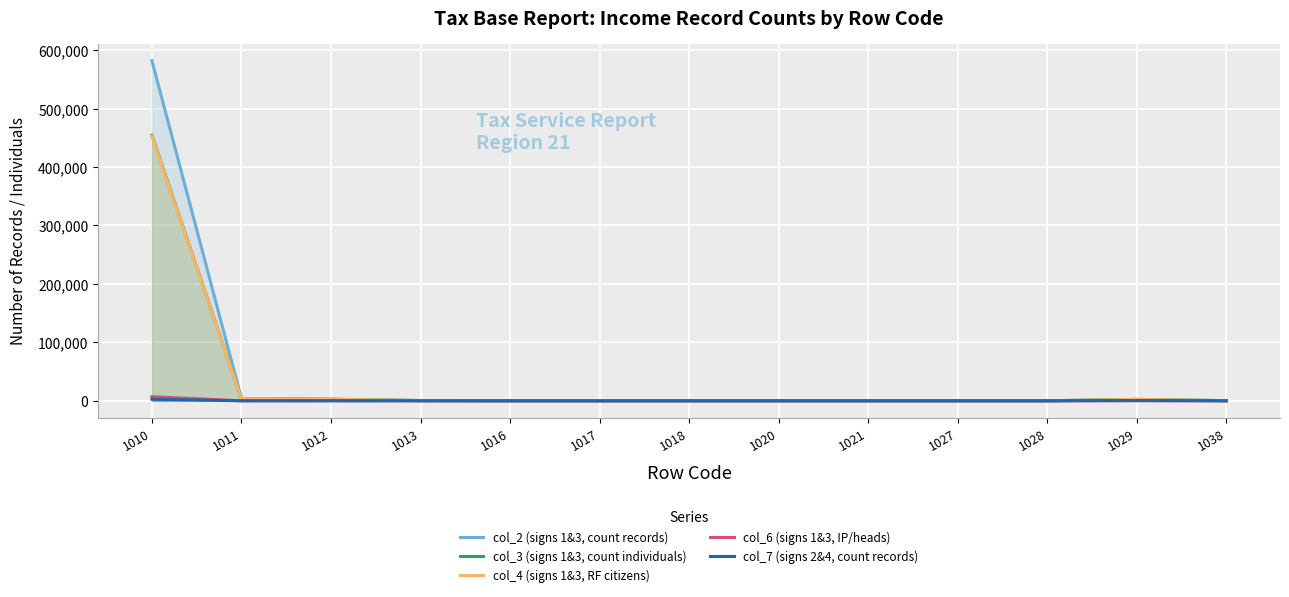

Reading left to right, what are all the values shown in this chart?

col_2 (signs 1&3, count records): 1010=581914	1011=3853	1012=2805	1013=456	1016=33	1017=7	1018=5	1020=8	1021=10	1027=28	1028=4	1029=2440	1038=217
col_3 (signs 1&3, count individuals): 1010=454239	1011=3587	1012=2600	1013=443	1016=33	1017=7	1018=5	1020=8	1021=10	1027=28	1028=4	1029=2319	1038=212
col_4 (signs 1&3, RF citizens): 1010=452814	1011=3568	1012=2594	1013=443	1016=33	1017=7	1018=5	1020=8	1021=10	1027=27	1028=3	1029=2319	1038=212
col_6 (signs 1&3, IP/heads): 1010=7041	1011=28	1012=242	1013=21	1016=5	1017=0	1018=0	1020=0	1021=0	1027=0	1028=0	1029=116	1038=19
col_7 (signs 2&4, count records): 1010=2770	1011=7	1012=11	1013=1	1016=0	1017=0	1018=0	1020=0	1021=0	1027=0	1028=1	1029=484	1038=19